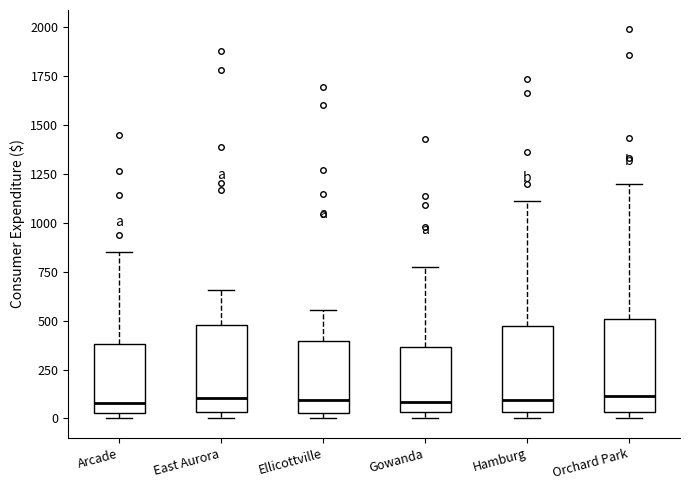

Where is the lower edge of the box for Orchard Park on the y-axis? The values are not printed on the chart, so give them approximately, as read against the axis.

50